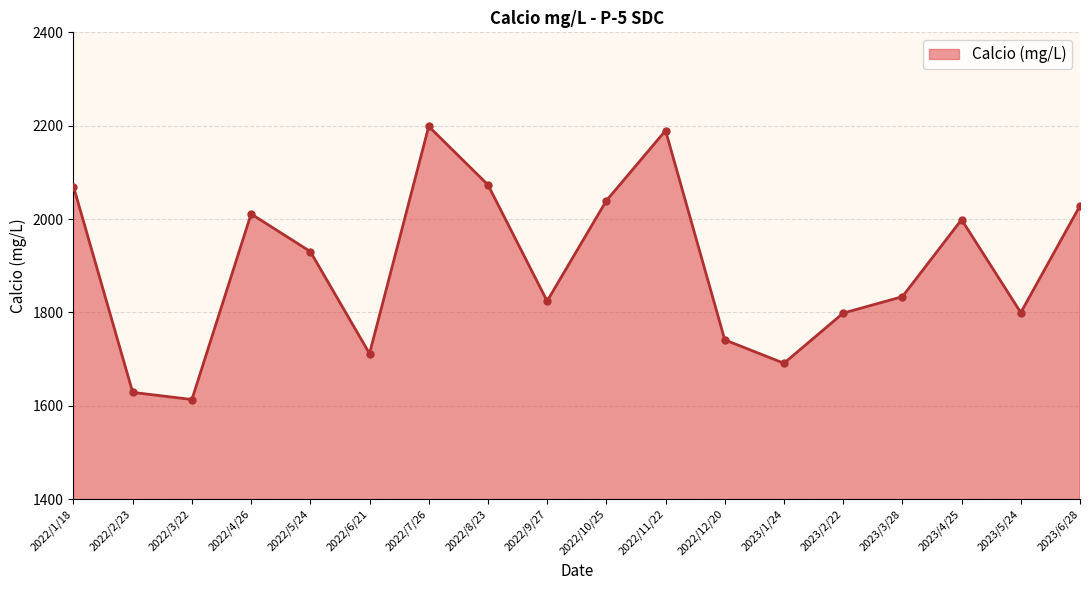

At which category does the chart reach its minimum across all series?

2022/3/22